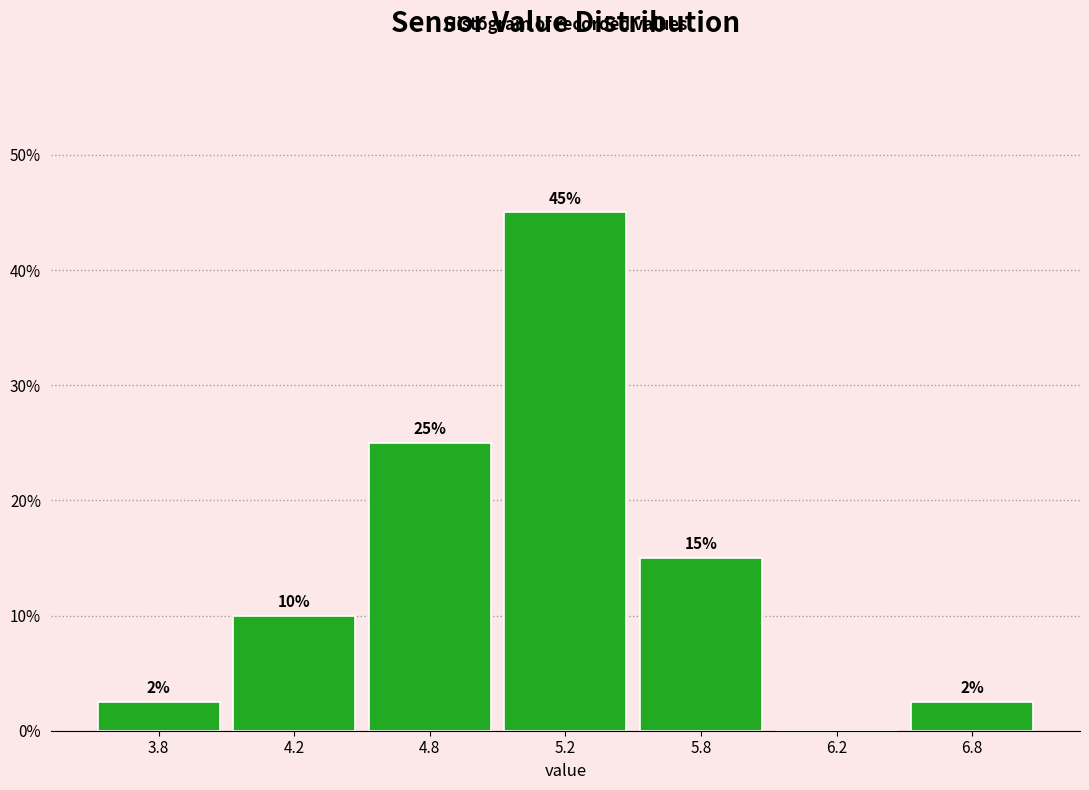

What value does the data have at 4.2?

10.0